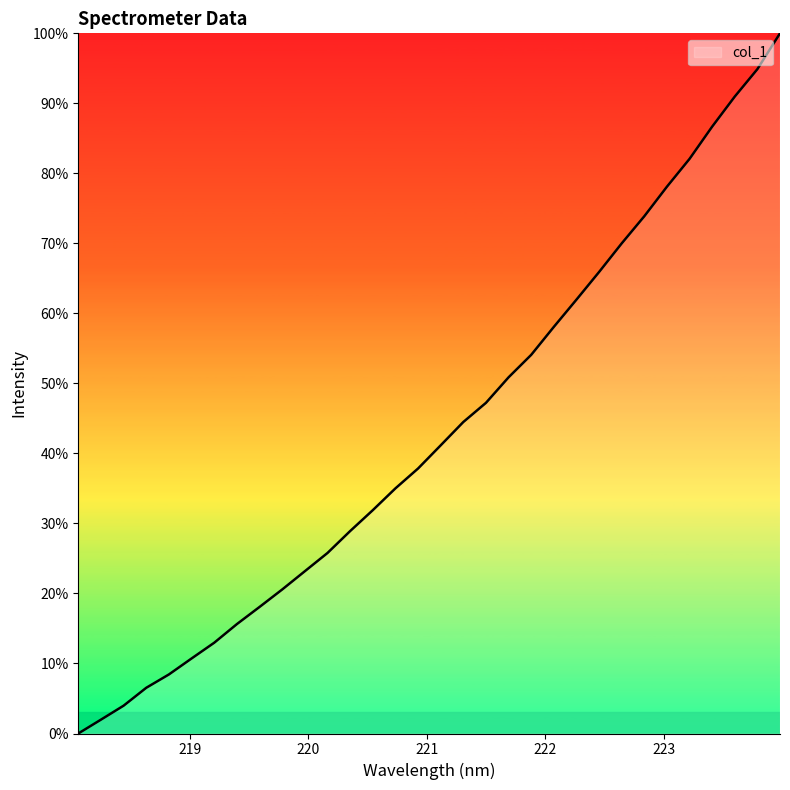

What is the maximum value shown in the chart?

100.0